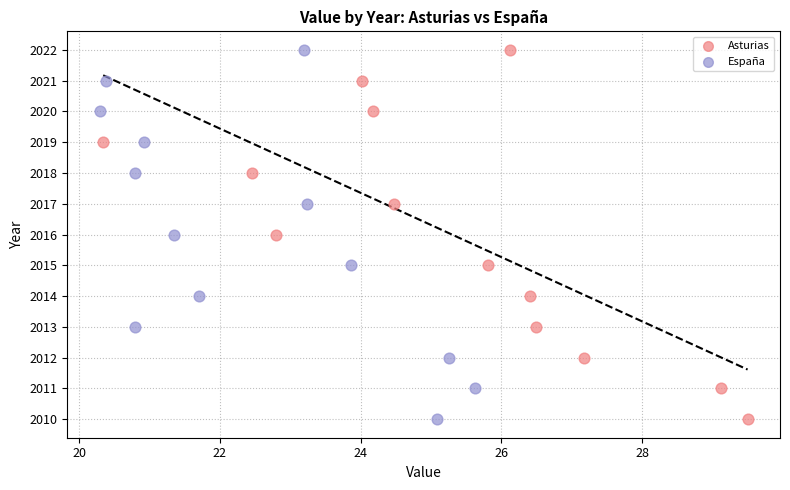

What are all the series names shown in the legend?

Asturias, España